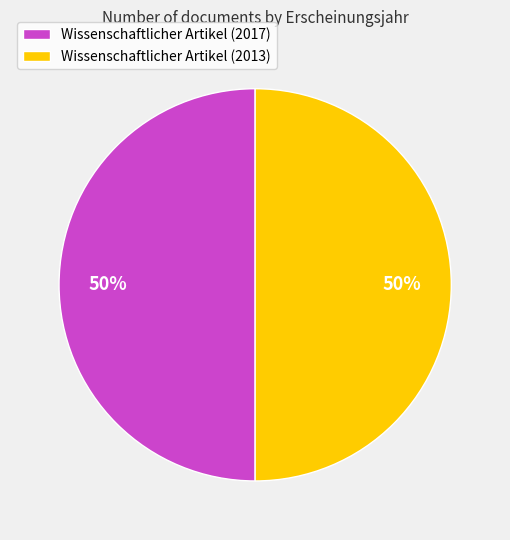

Approximately how many times larger is the value at Wissenschaftlicher Artikel (2017) compared to Wissenschaftlicher Artikel (2013)?

1.0